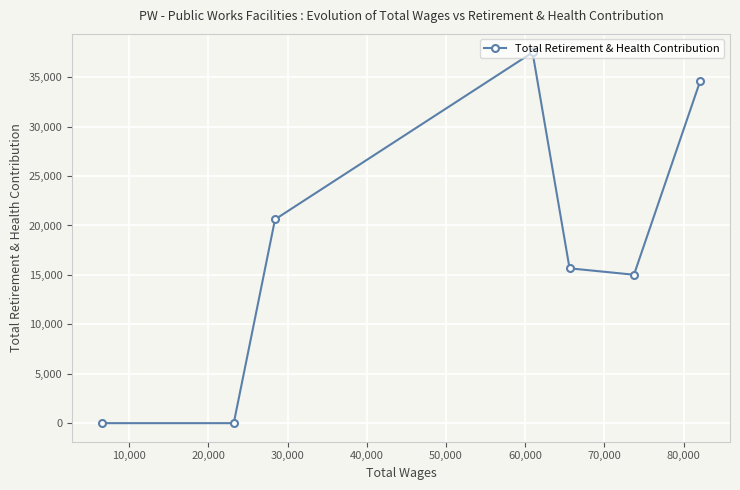

Reading right to left, extract all data points from this chart.

34593	15018	15665	37510	20616	0	0